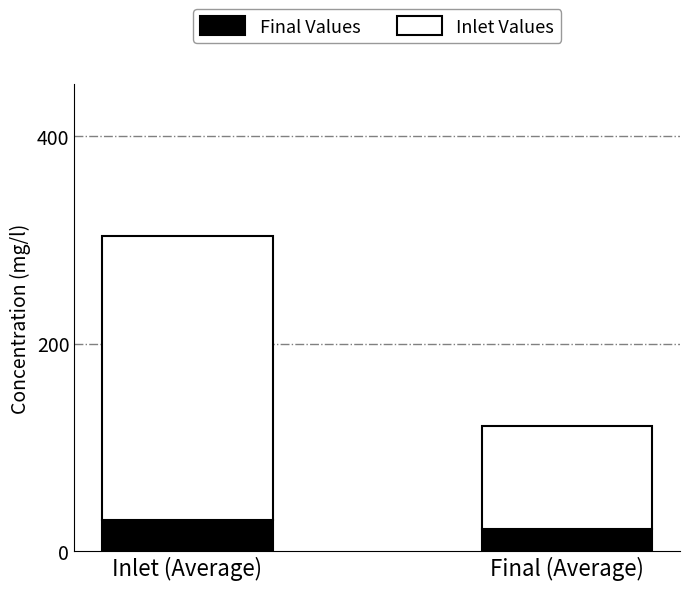

How many categories are shown in the chart?

2